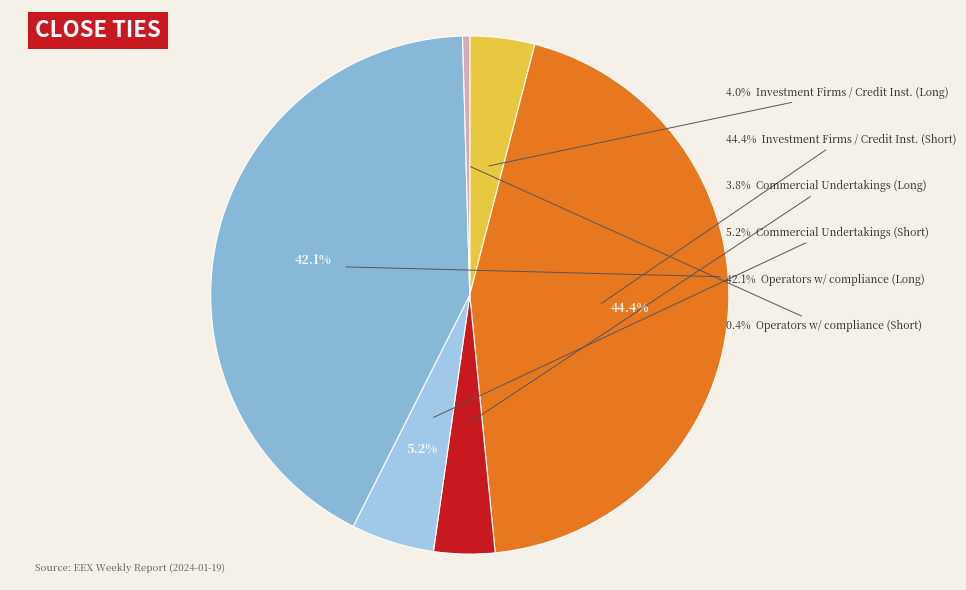

Is it true that Commercial Undertakings (Long) is 4% of the pie?

True